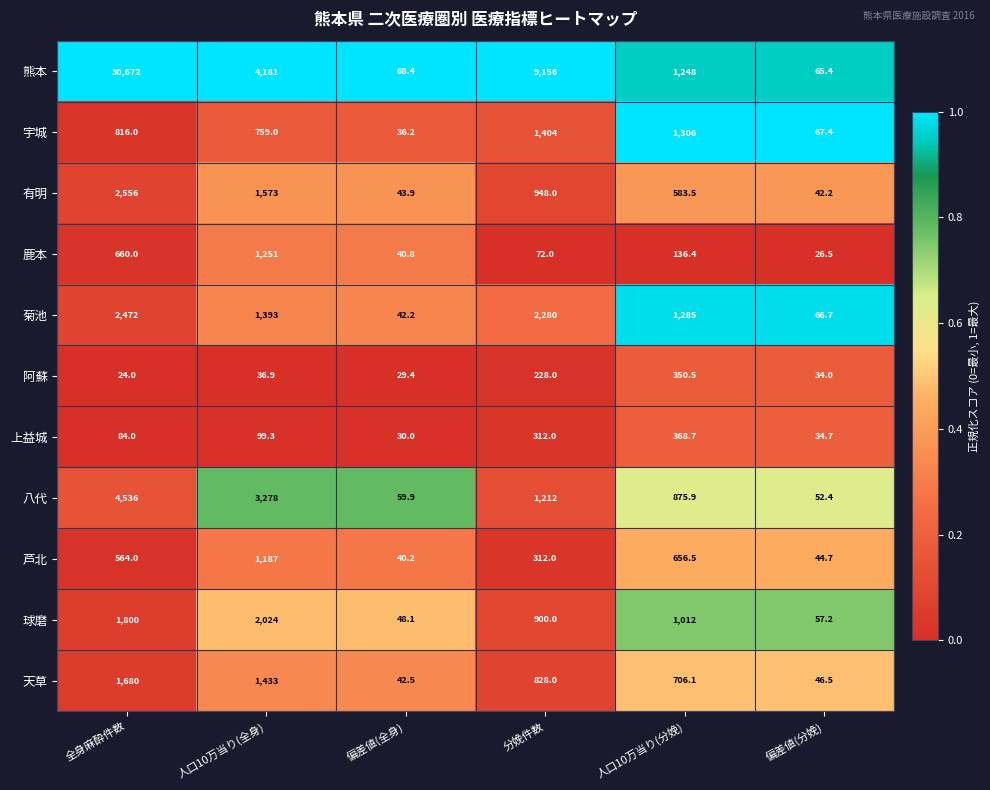

Rank the categories by 阿蘇 value from highest to lowest.

人口10万当り(分娩), 分娩件数, 人口10万当り(全身), 偏差値(分娩), 偏差値(全身), 全身麻酔件数